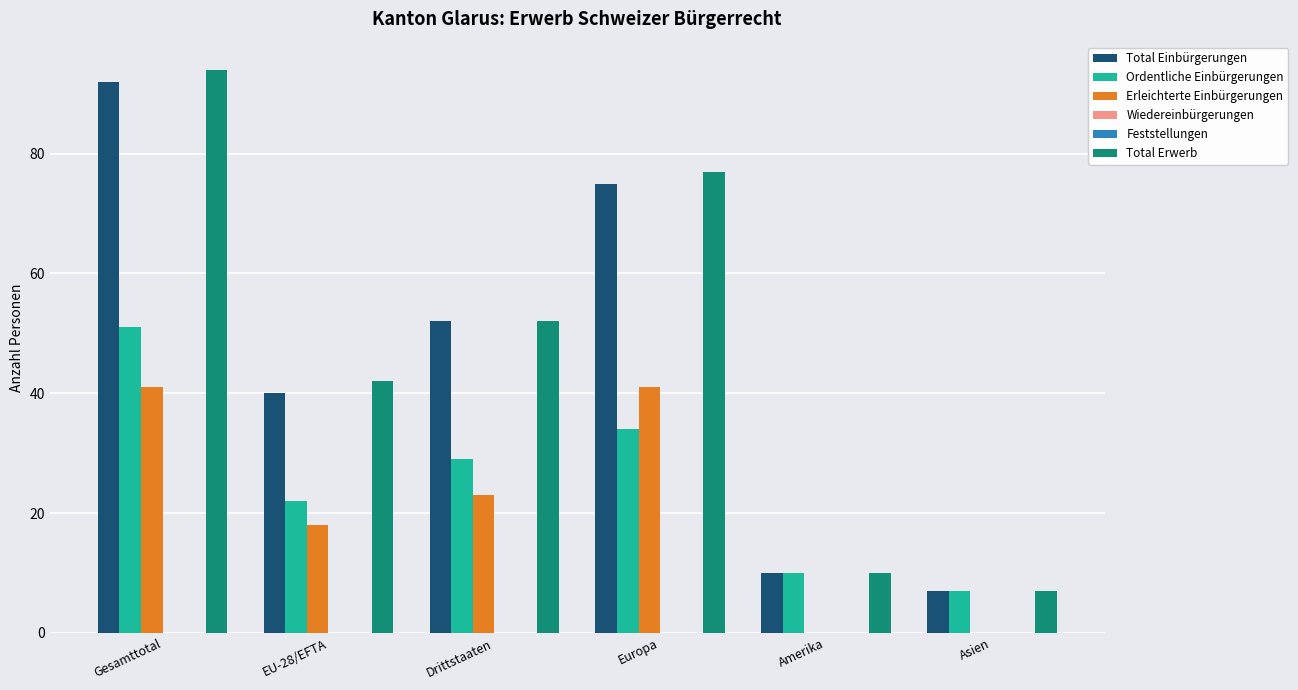

What is the greatest value displayed?

94